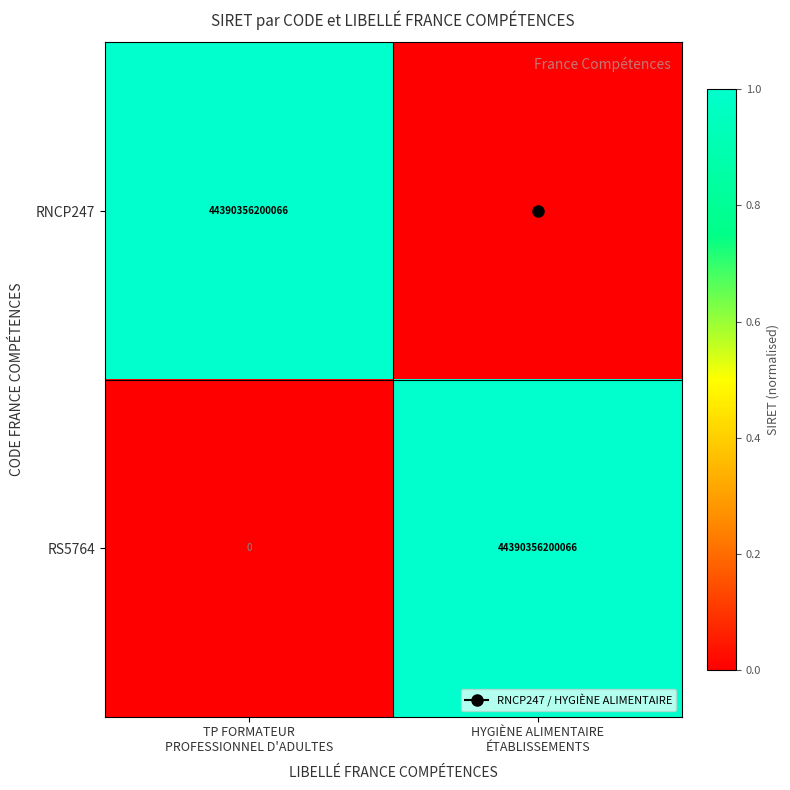

What is the difference between the maximum and minimum values in the RNCP247 series?

44390356200066